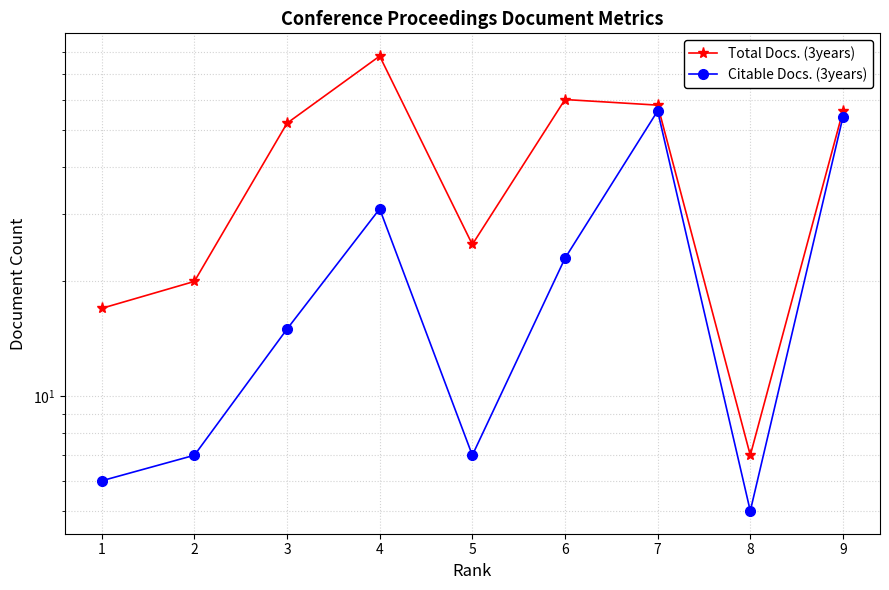

Which series has the largest total across all categories?

Total Docs. (3years)